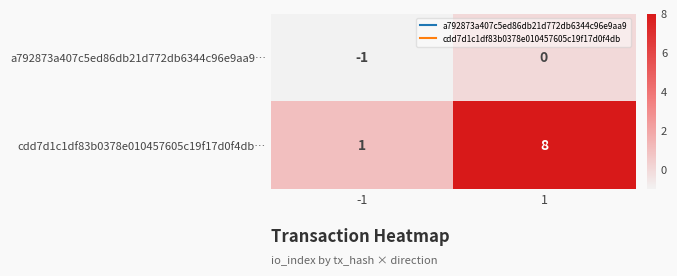

True or false: a792873a407c5ed86db21d772db6344c96e9aa9… has a value of 0 at 1.

True